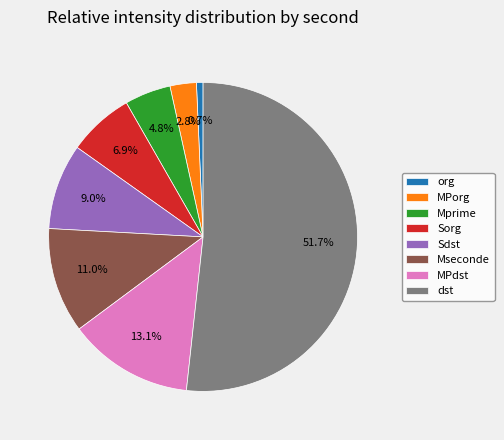

To the nearest percent, what is the average slice percentage?

12%